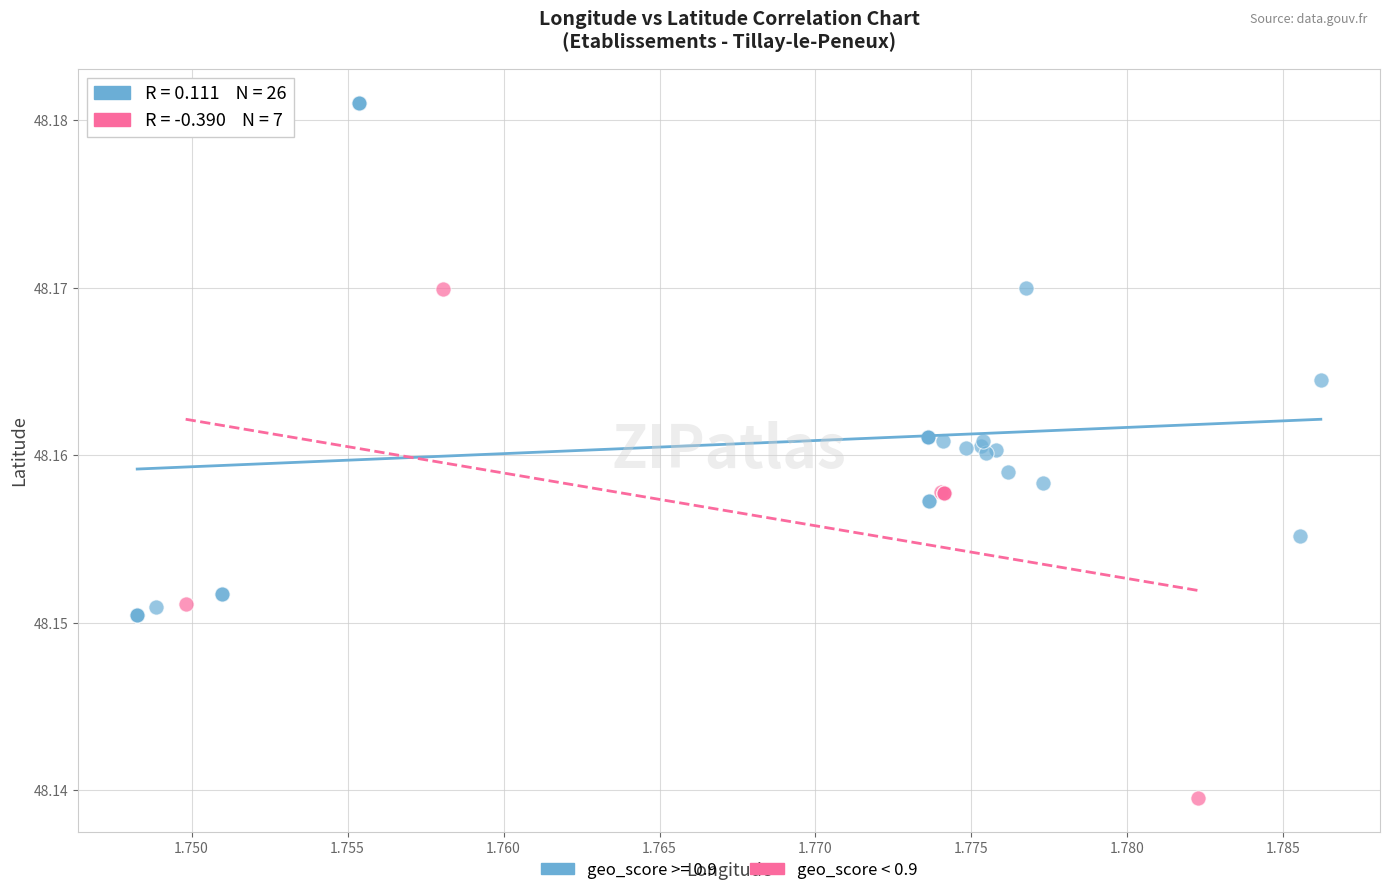

Which series reaches the minimum Y coordinate?

geo_score < 0.9